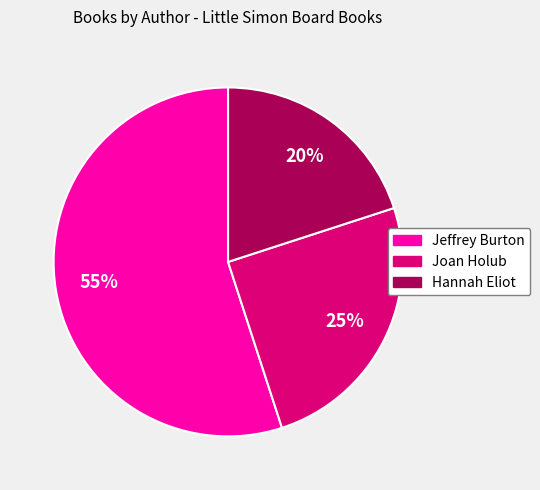

To the nearest percent, what percentage of the pie is Hannah Eliot?

20%